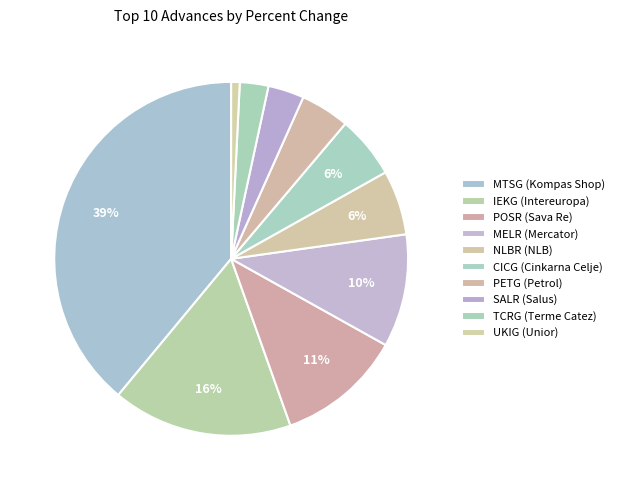

To the nearest percent, what portion does POSR (Sava Re) represent?

11%